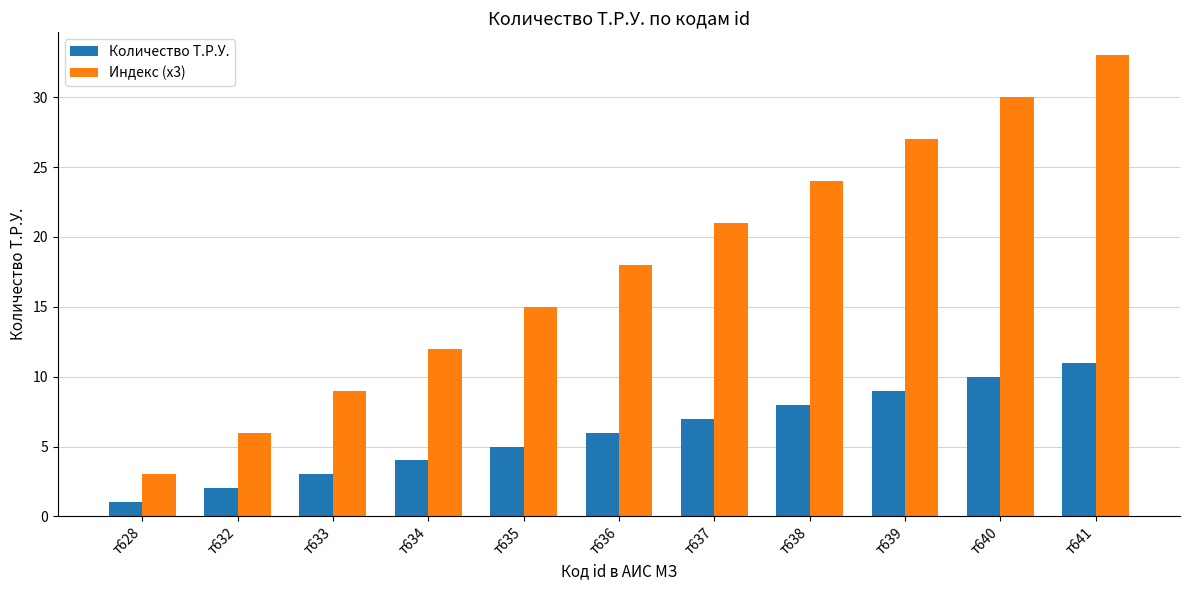

Is it true that Индекс (x3) equals 19 at т641?

False